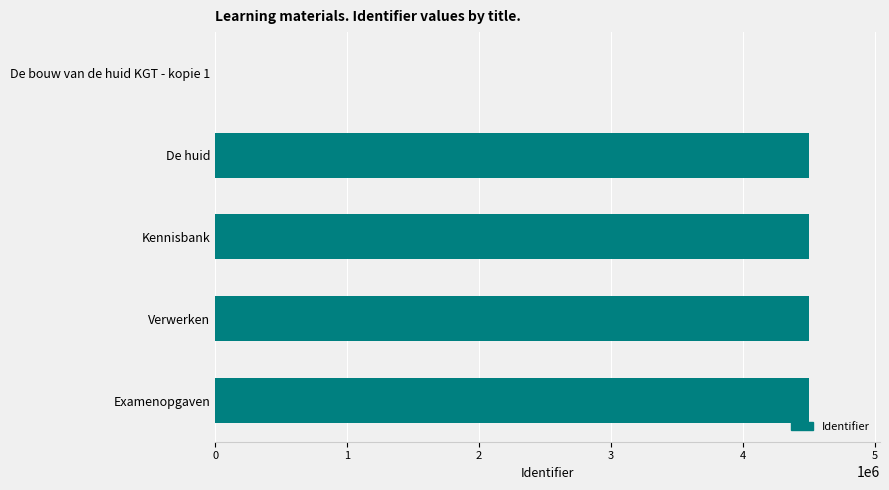

The value at Examenopgaven is 4497967. True or false?

True